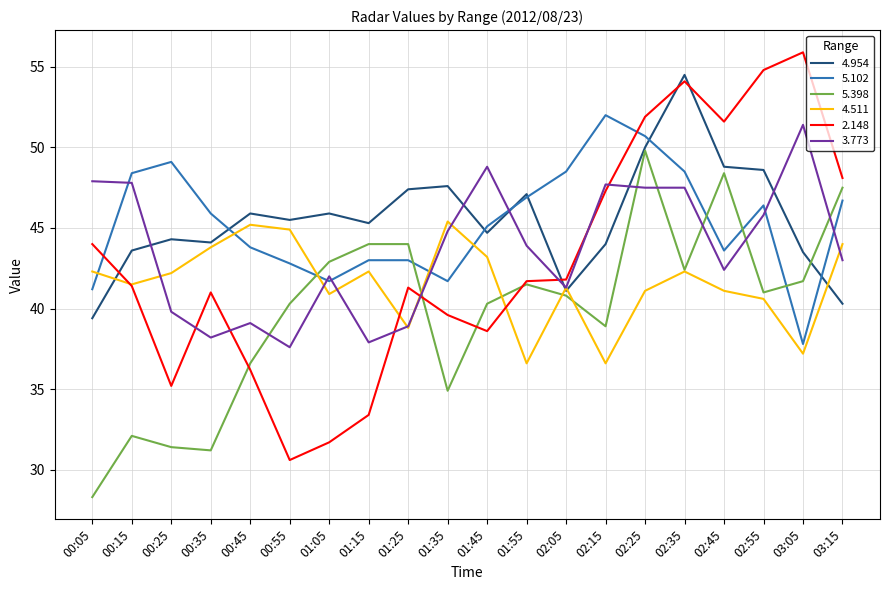

True or false: 5.102 has a value of 50.7 at 02:25.

True